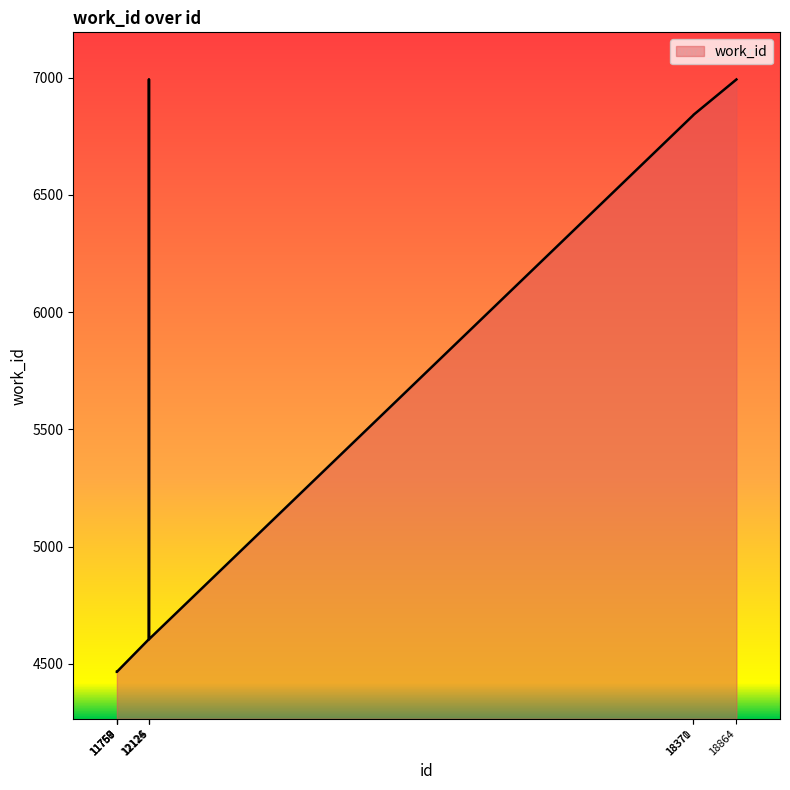

What is the value of the 5th point from the left?

4605